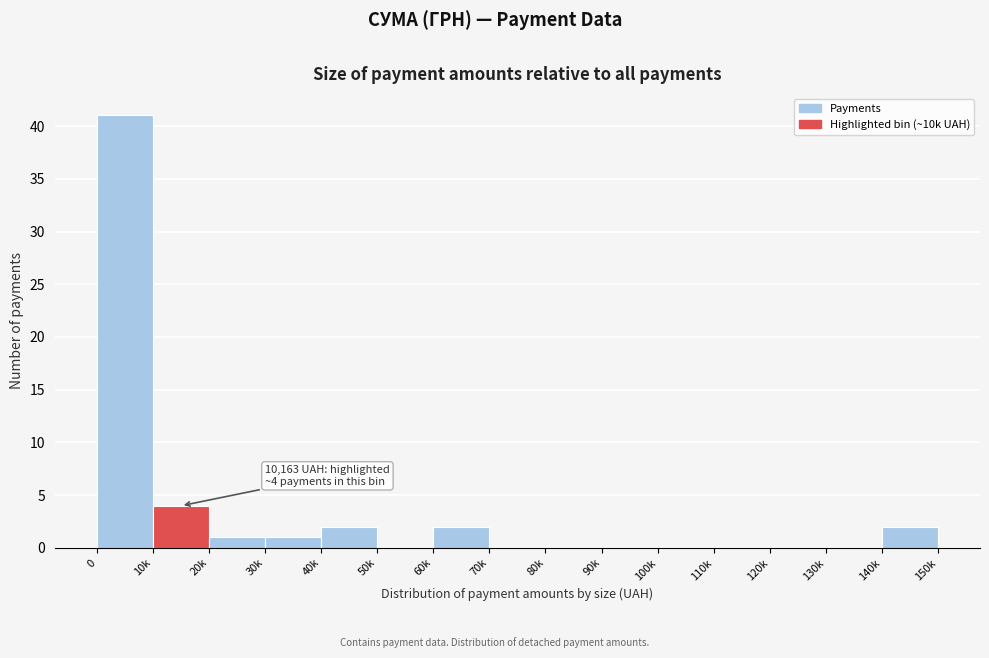

Reading left to right, list all the values displayed in this chart.

0=41	10k=4	20k=1	30k=1	40k=2	50k=0	60k=2	70k=0	80k=0	90k=0	100k=0	110k=0	120k=0	130k=0	140k=2